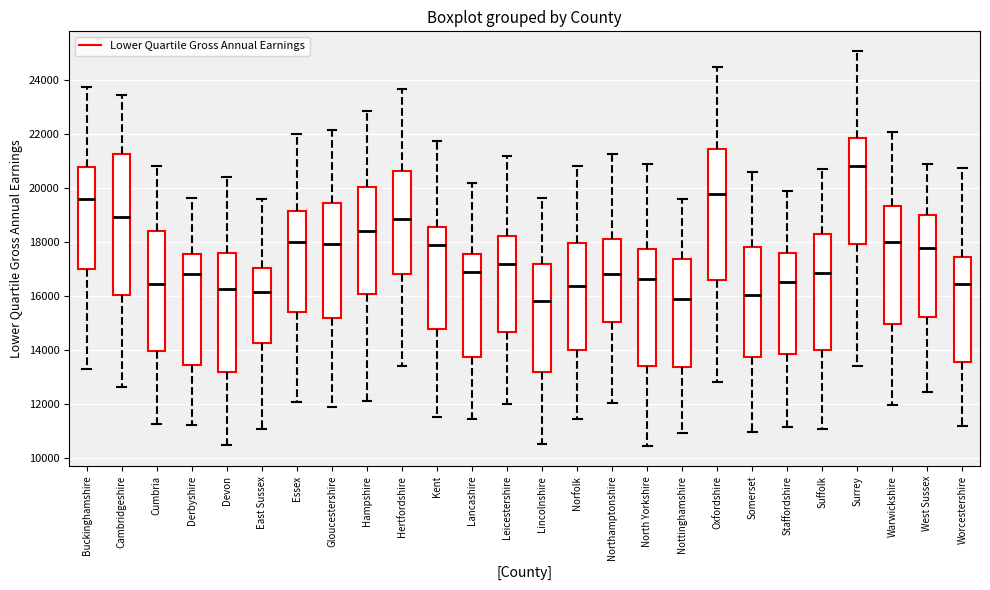

Where is the upper edge of the box for Norfolk on the y-axis? The values are not printed on the chart, so give them approximately, as read against the axis.

18000